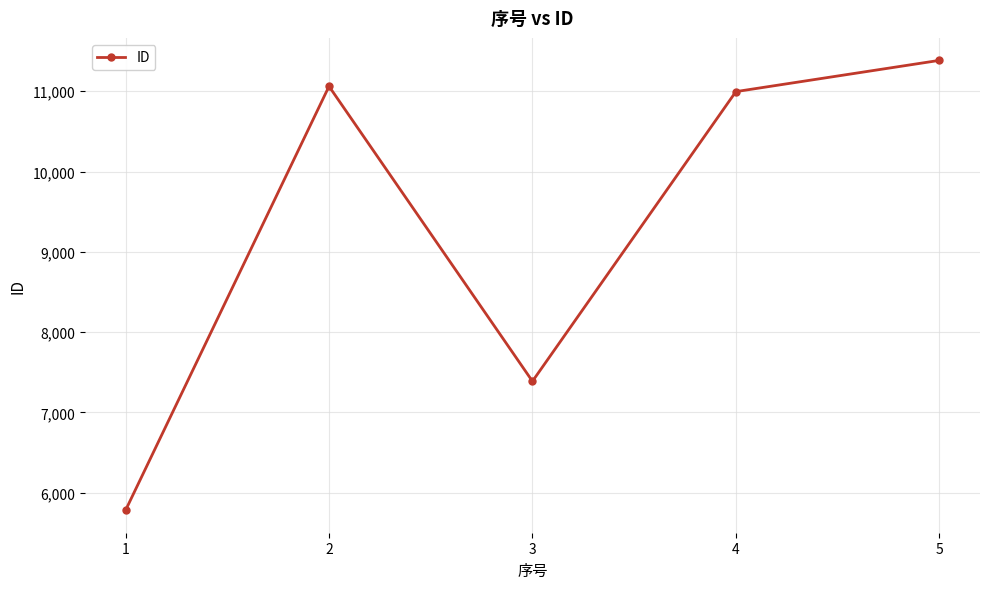

List the labels in order of value, largest first.

5, 2, 4, 3, 1